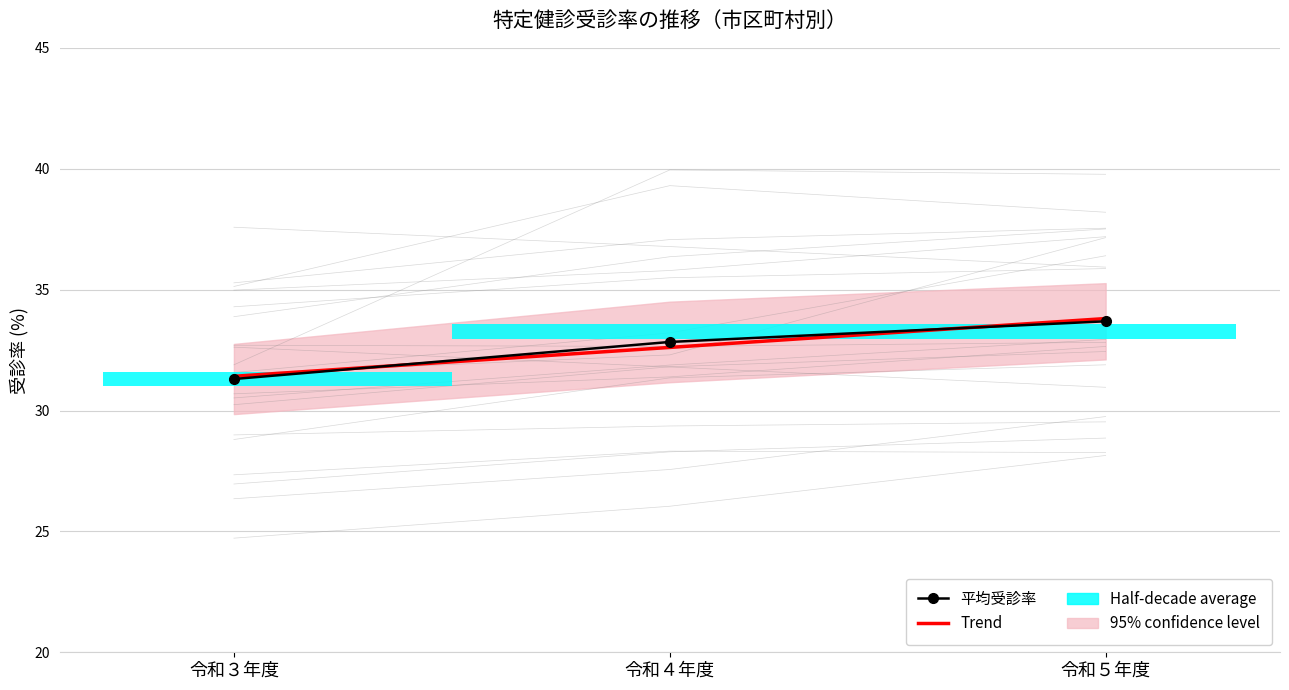

Read the Trend value at 令和４年度.

32.6